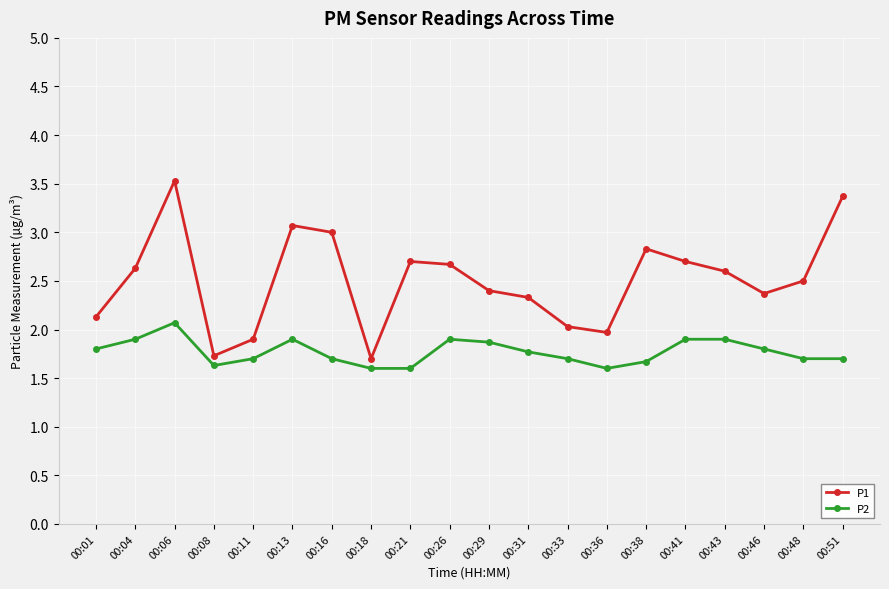

At 00:31, list the series in order from smallest to largest.

P2, P1